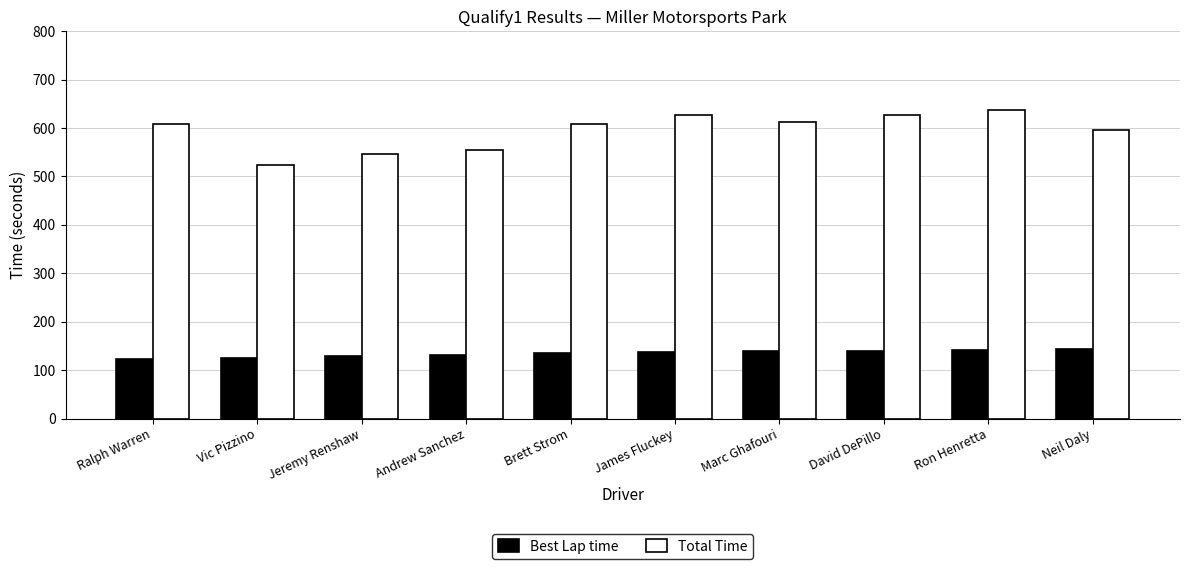

How many bars are there in each group?

2